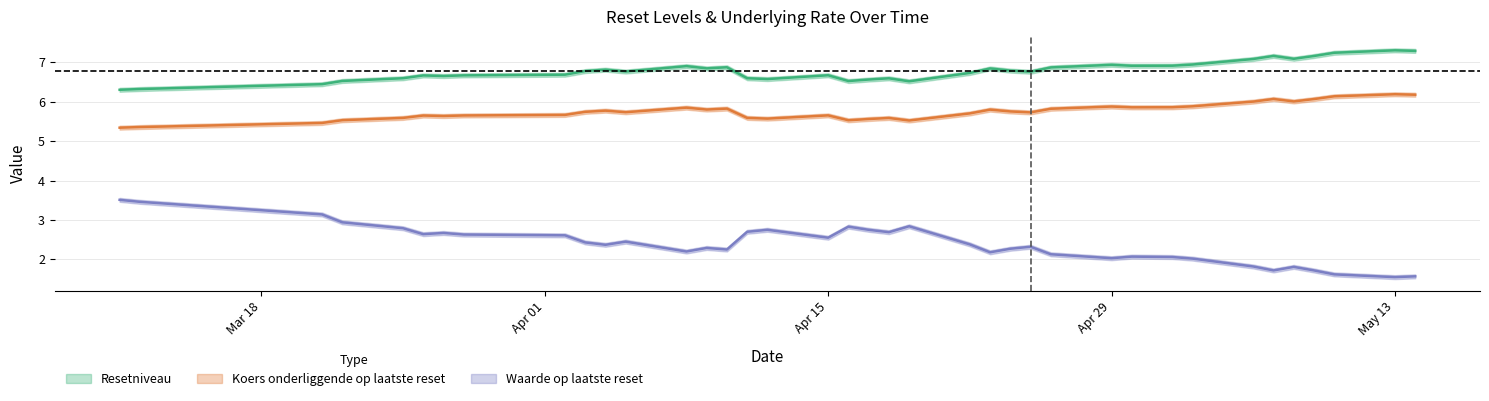

Reading left to right, extract all data points from this chart.

Resetniveau: 2024-05-14=7.3	2024-05-13=7.3	2024-05-10=7.2	2024-05-09=7.2	2024-05-08=7.1	2024-05-07=7.2	2024-05-06=7.1	2024-05-03=6.9	2024-05-02=6.9	2024-04-30=6.9	2024-04-29=6.9	2024-04-26=6.9	2024-04-25=6.8	2024-04-24=6.8	2024-04-23=6.8	2024-04-22=6.7	2024-04-19=6.5	2024-04-18=6.6	2024-04-17=6.6	2024-04-16=6.5	2024-04-15=6.7	2024-04-12=6.6	2024-04-11=6.6	2024-04-10=6.9	2024-04-09=6.8	2024-04-08=6.9	2024-04-05=6.8	2024-04-04=6.8	2024-04-03=6.8	2024-04-02=6.7	2024-03-28=6.7	2024-03-27=6.7	2024-03-26=6.7	2024-03-25=6.6	2024-03-22=6.5	2024-03-21=6.4	2024-03-12=6.3	2024-03-11=6.3
Koers onderliggende op laatste reset: 2024-05-14=6.2	2024-05-13=6.2	2024-05-10=6.1	2024-05-09=6.1	2024-05-08=6.0	2024-05-07=6.1	2024-05-06=6.0	2024-05-03=5.9	2024-05-02=5.9	2024-04-30=5.9	2024-04-29=5.9	2024-04-26=5.8	2024-04-25=5.7	2024-04-24=5.8	2024-04-23=5.8	2024-04-22=5.7	2024-04-19=5.5	2024-04-18=5.6	2024-04-17=5.6	2024-04-16=5.5	2024-04-15=5.7	2024-04-12=5.6	2024-04-11=5.6	2024-04-10=5.8	2024-04-09=5.8	2024-04-08=5.8	2024-04-05=5.7	2024-04-04=5.8	2024-04-03=5.7	2024-04-02=5.7	2024-03-28=5.7	2024-03-27=5.6	2024-03-26=5.6	2024-03-25=5.6	2024-03-22=5.5	2024-03-21=5.5	2024-03-12=5.4	2024-03-11=5.3
Waarde op laatste reset: 2024-05-14=1.6	2024-05-13=1.6	2024-05-10=1.6	2024-05-09=1.7	2024-05-08=1.8	2024-05-07=1.7	2024-05-06=1.8	2024-05-03=2.0	2024-05-02=2.1	2024-04-30=2.1	2024-04-29=2.0	2024-04-26=2.1	2024-04-25=2.3	2024-04-24=2.3	2024-04-23=2.2	2024-04-22=2.4	2024-04-19=2.8	2024-04-18=2.7	2024-04-17=2.8	2024-04-16=2.8	2024-04-15=2.5	2024-04-12=2.8	2024-04-11=2.7	2024-04-10=2.2	2024-04-09=2.3	2024-04-08=2.2	2024-04-05=2.5	2024-04-04=2.4	2024-04-03=2.4	2024-04-02=2.6	2024-03-28=2.6	2024-03-27=2.7	2024-03-26=2.6	2024-03-25=2.8	2024-03-22=2.9	2024-03-21=3.1	2024-03-12=3.5	2024-03-11=3.5